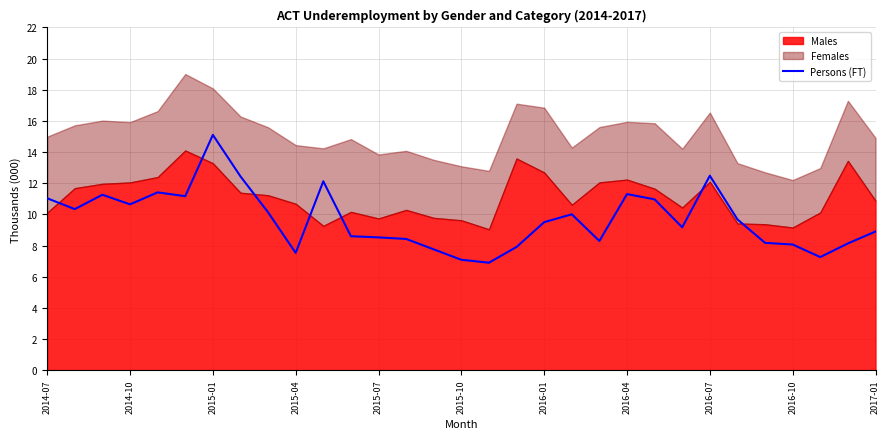

At which label does Persons (FT) reach its peak?

2015-01